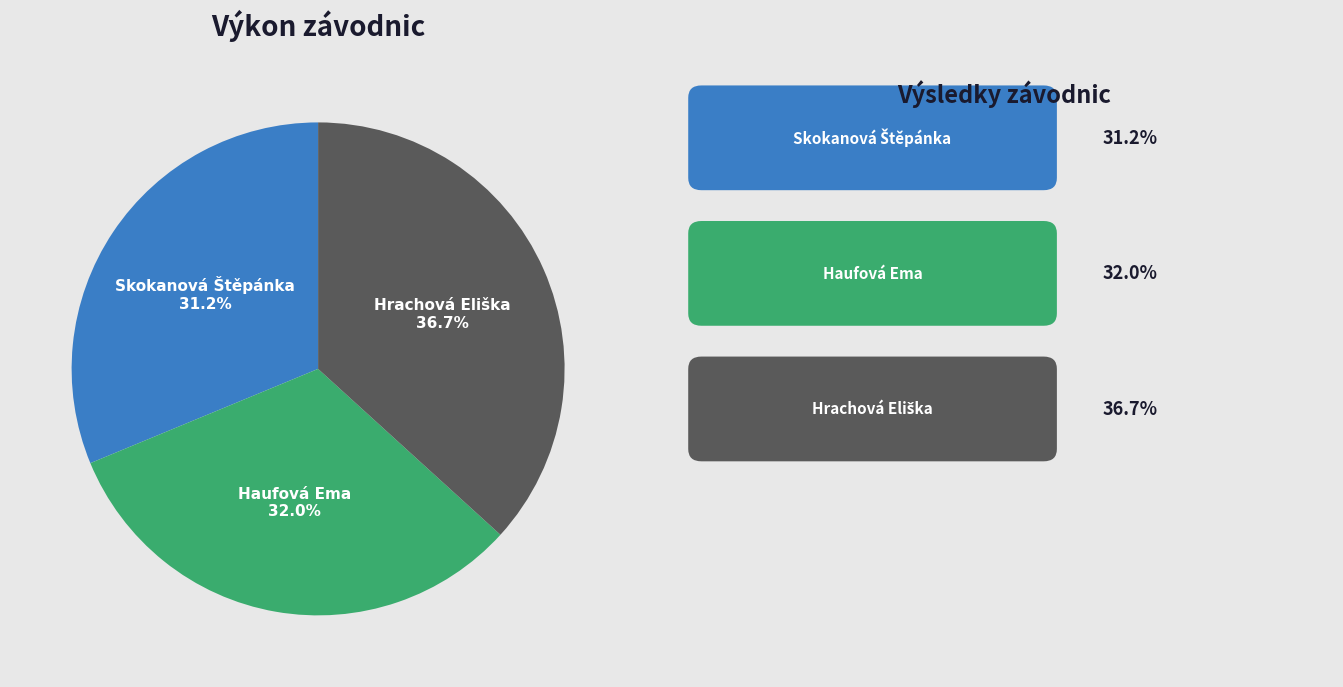

Is there a majority slice in this chart?

No